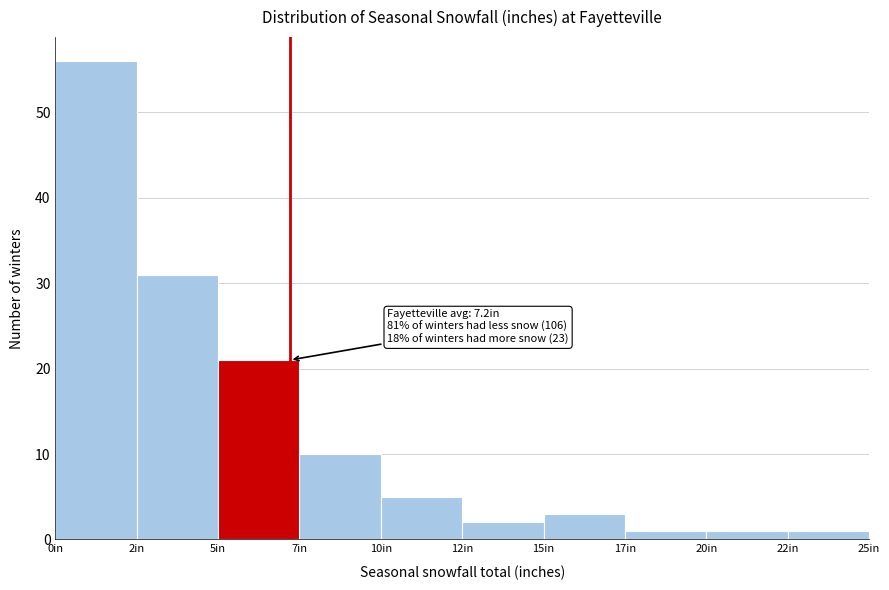

Reading left to right, transcribe all the data shown in this chart.

56	31	21	10	5	2	3	1	1	1